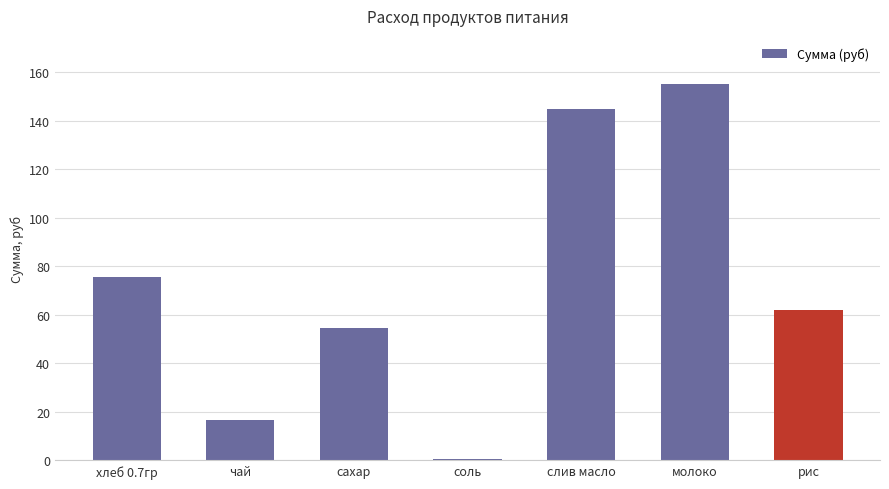

What is the value of the 3rd bar from the left?

54.5